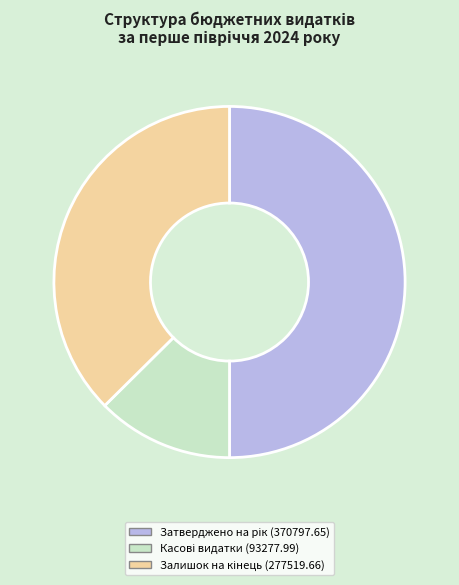

Count the number of slices in the pie.

3